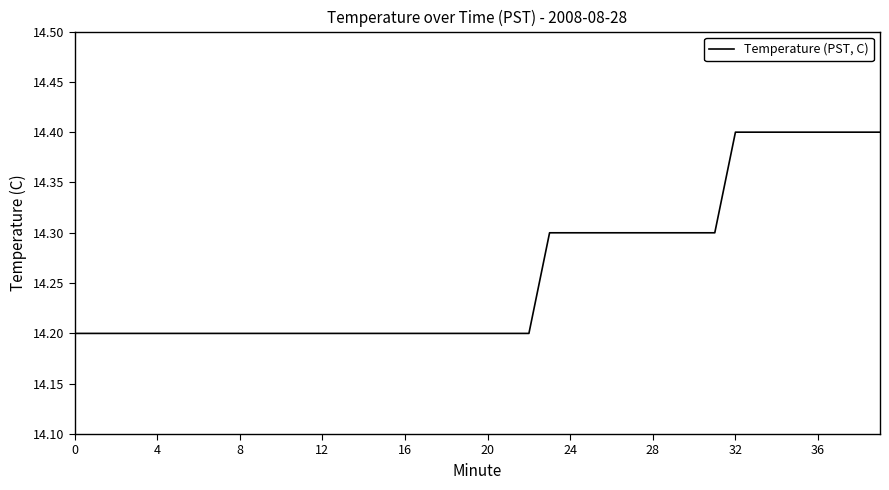

How many lines are shown in the chart?

1